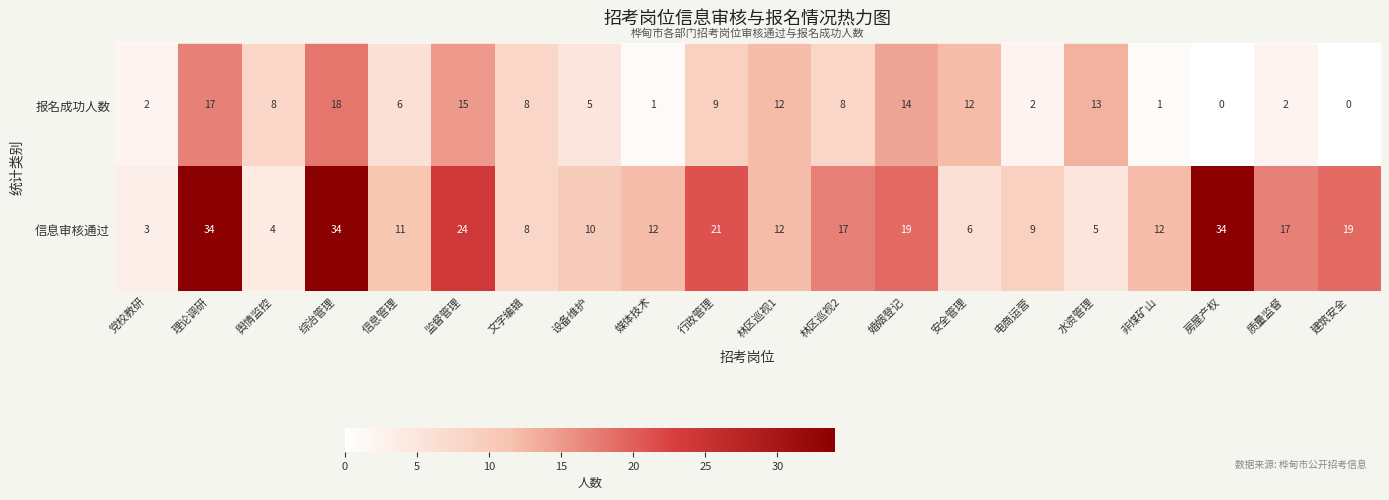

What is the sum of the 报名成功人数 values at 设备维护 and 综治管理?

23